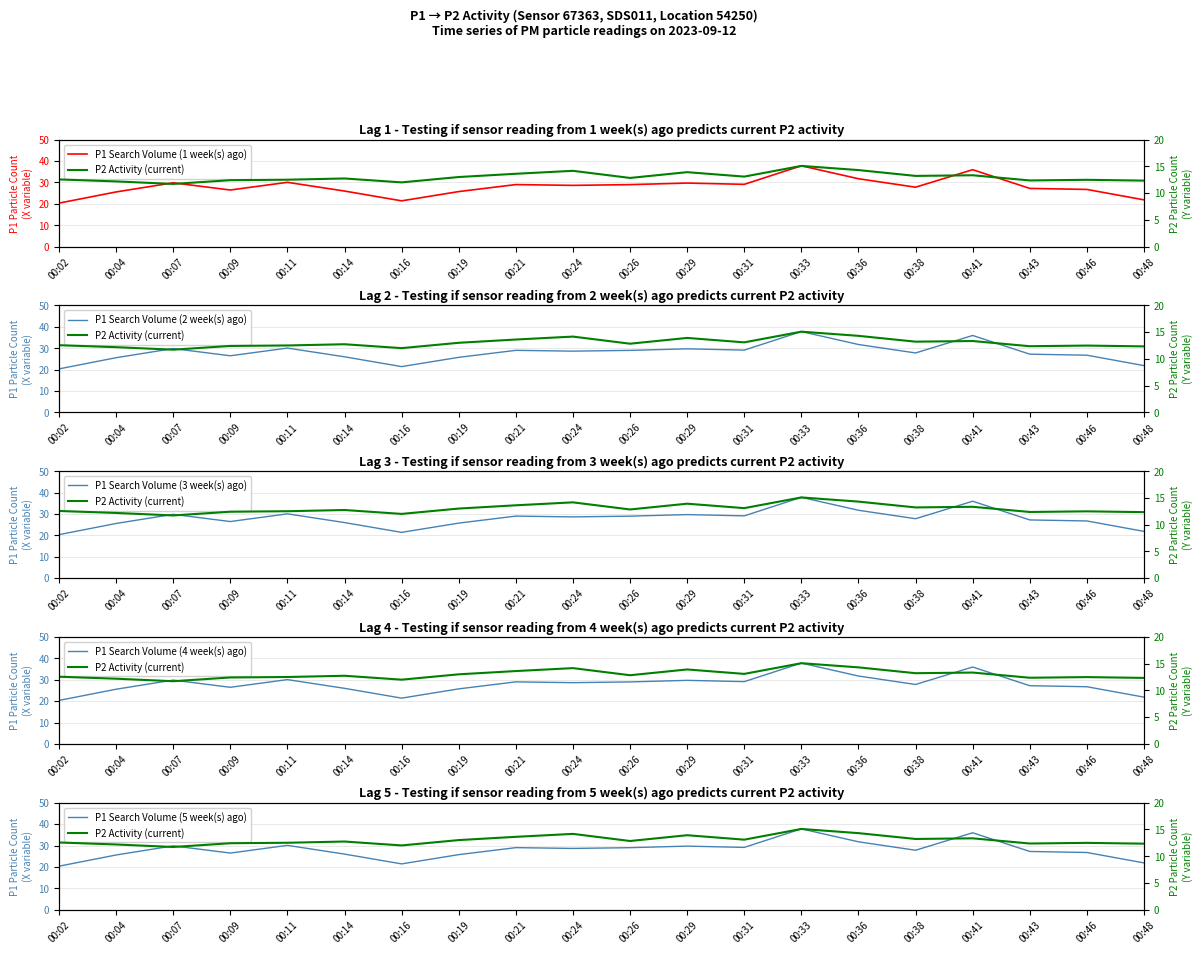

True or false: P1 Search Volume (5 week(s) ago) has a value of 19.3 at 00:24.

False